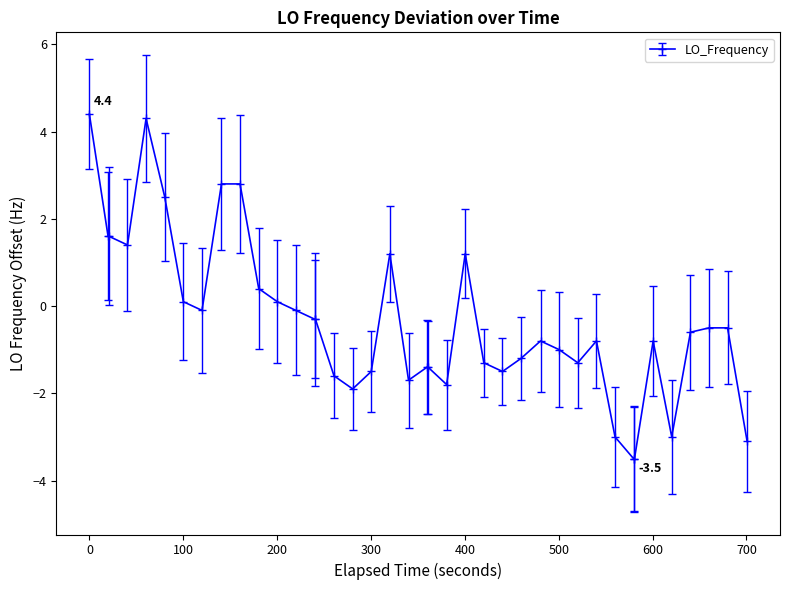

What is the minimum value shown in the chart?

-3.5